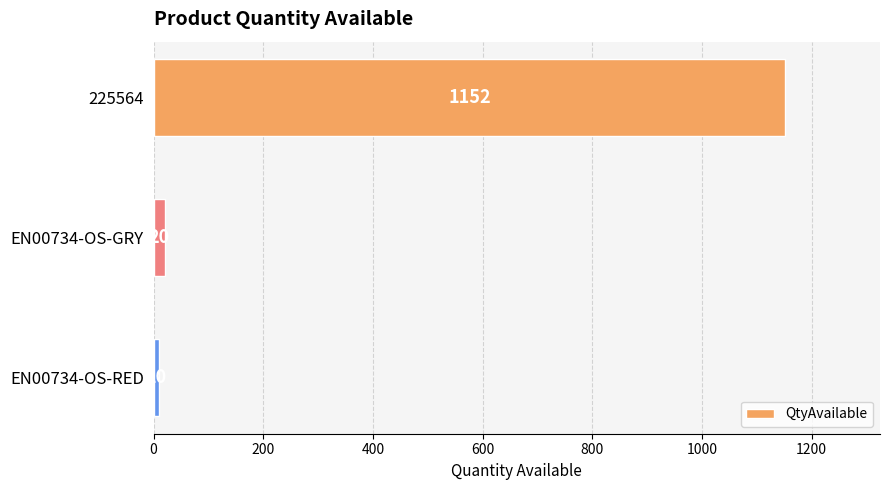

What is the value of the 3rd bar from the top?

10